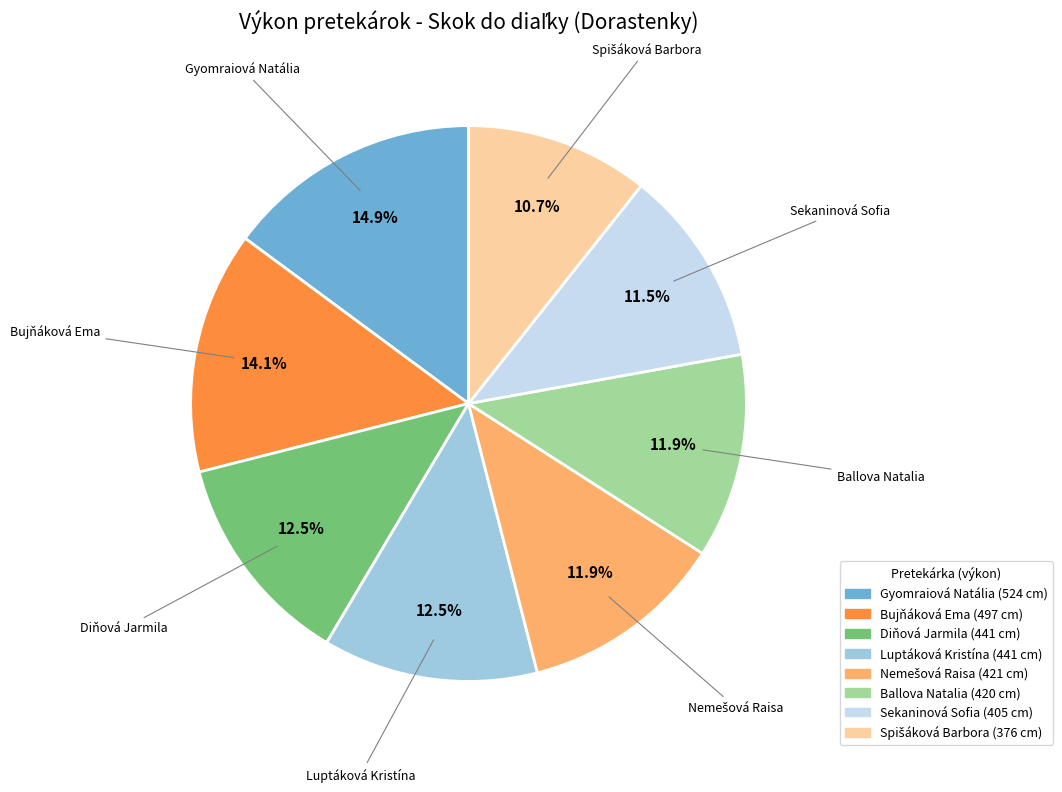

Is there any slice that represents more than half of the pie?

No